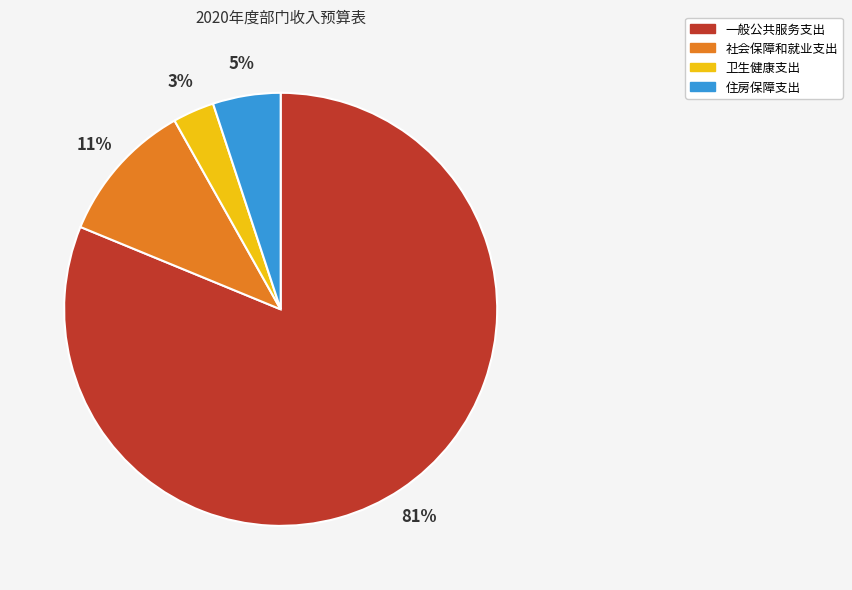

What is the largest slice in the pie chart?

一般公共服务支出